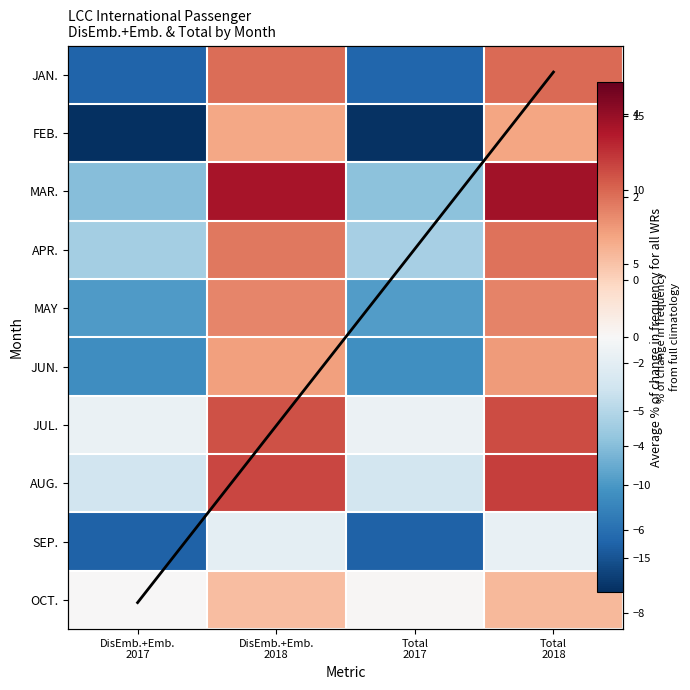

What is the average value of the JUL. series?

5.0